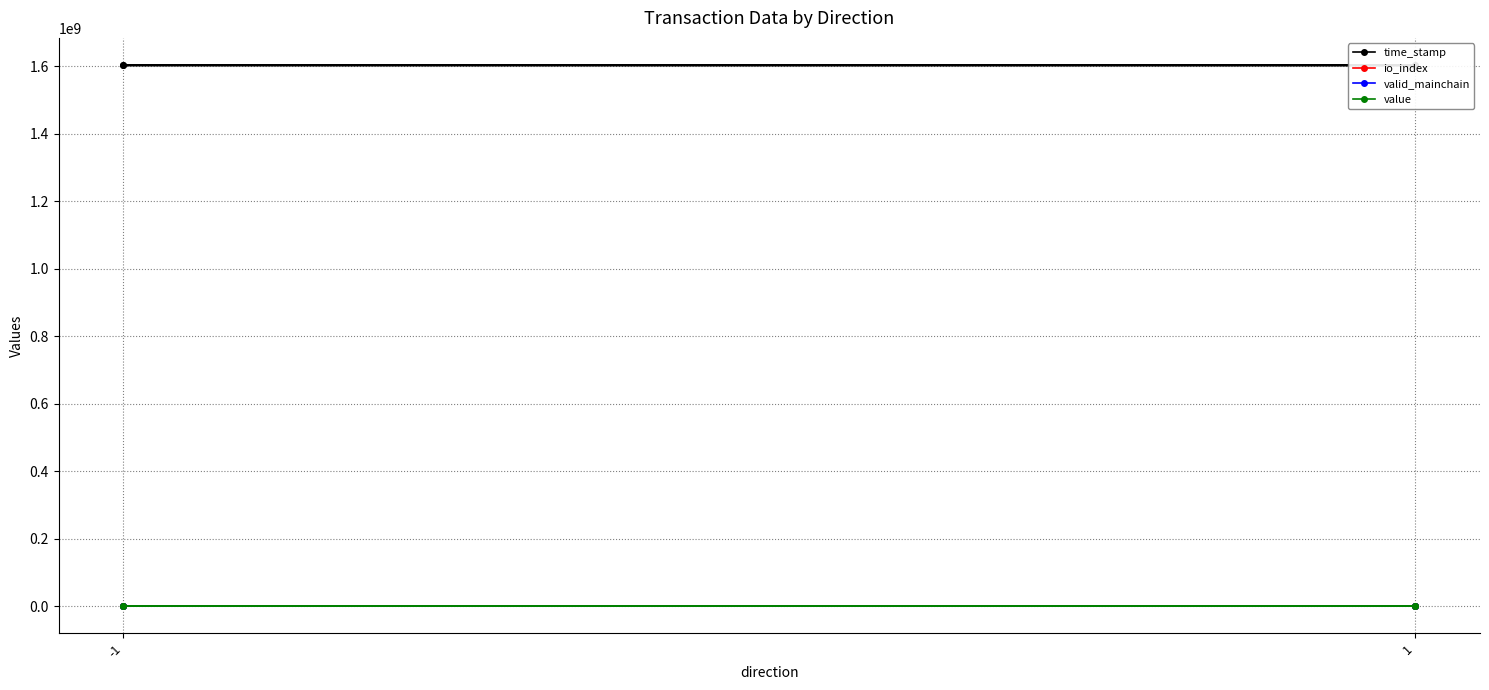

What is the average value of the time_stamp series?

1602338532.8